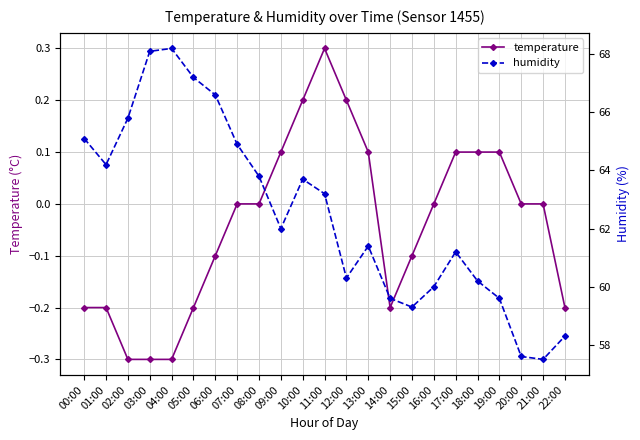

In temperature, how many points are higher than both neighbors (excluding endpoints)?

1